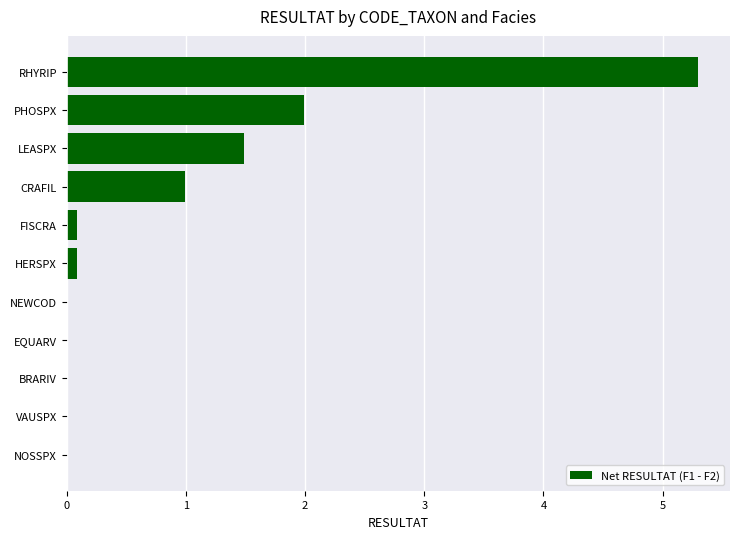

What is the sum of the values at LEASPX and VAUSPX?

1.5